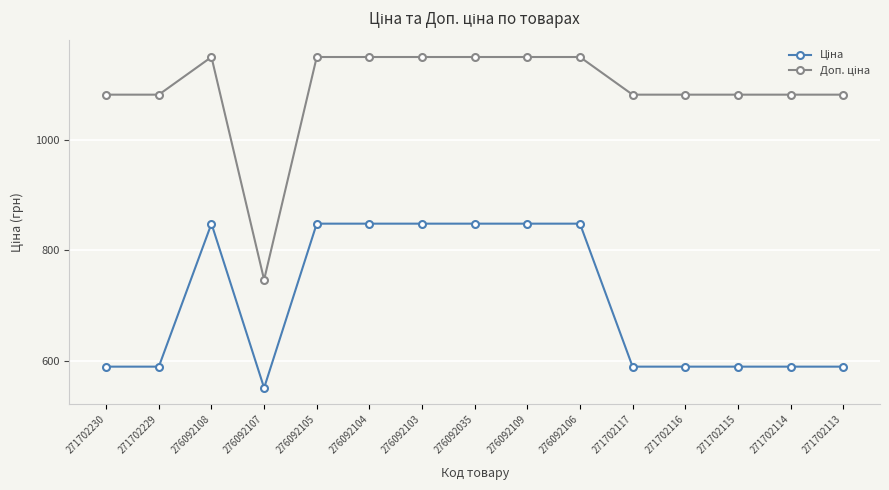

What is the minimum value shown in the chart?

551.5